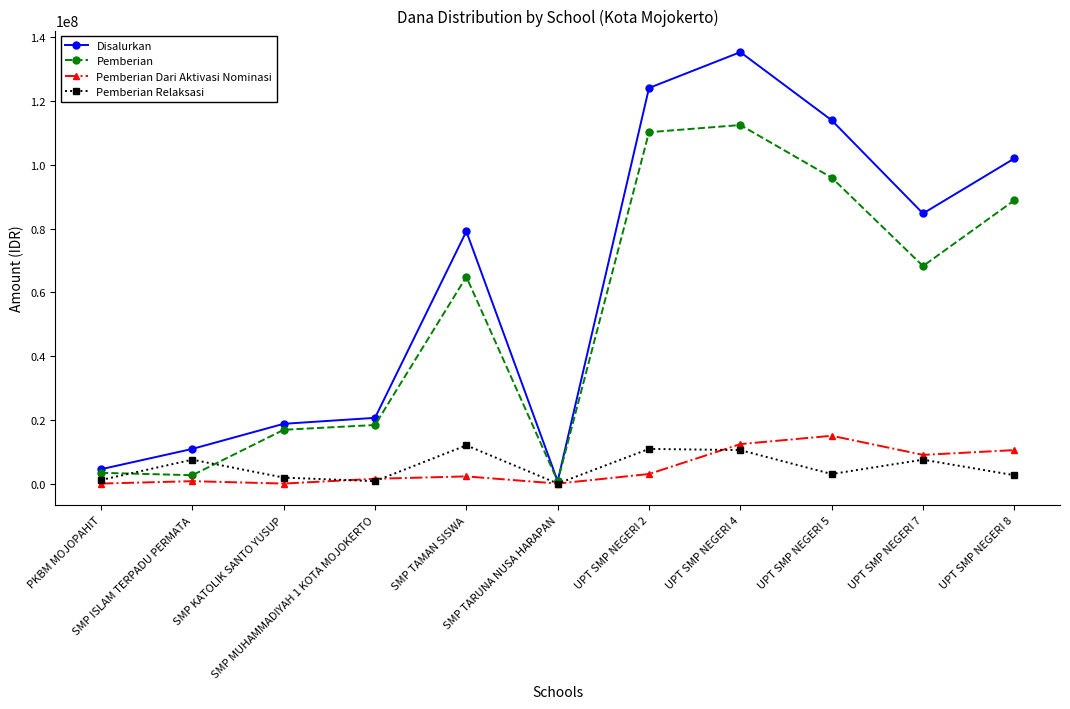

What is the greatest value displayed?

135375000